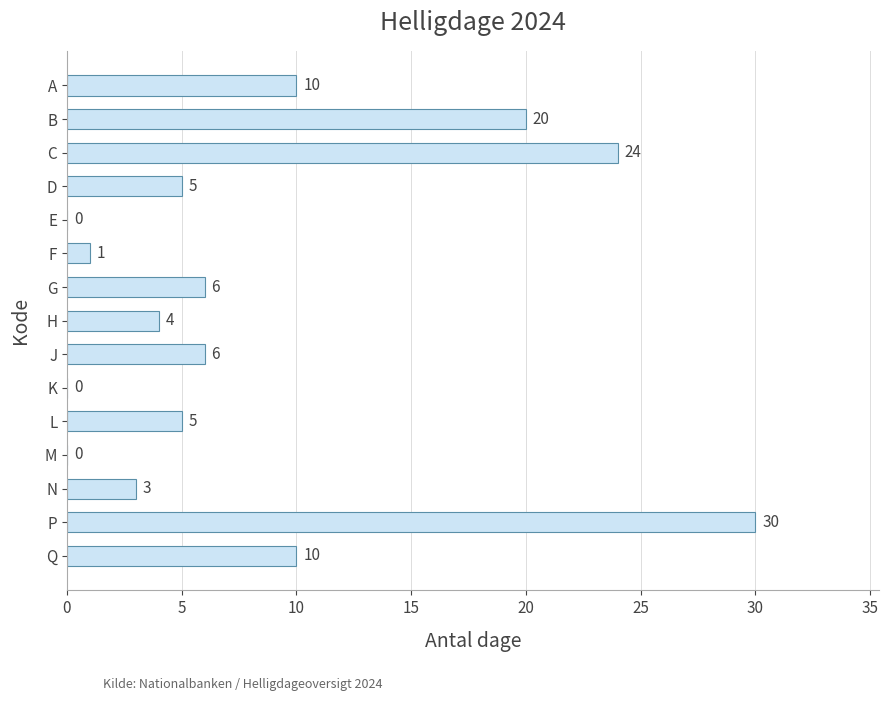

The value at E is -12. True or false?

False